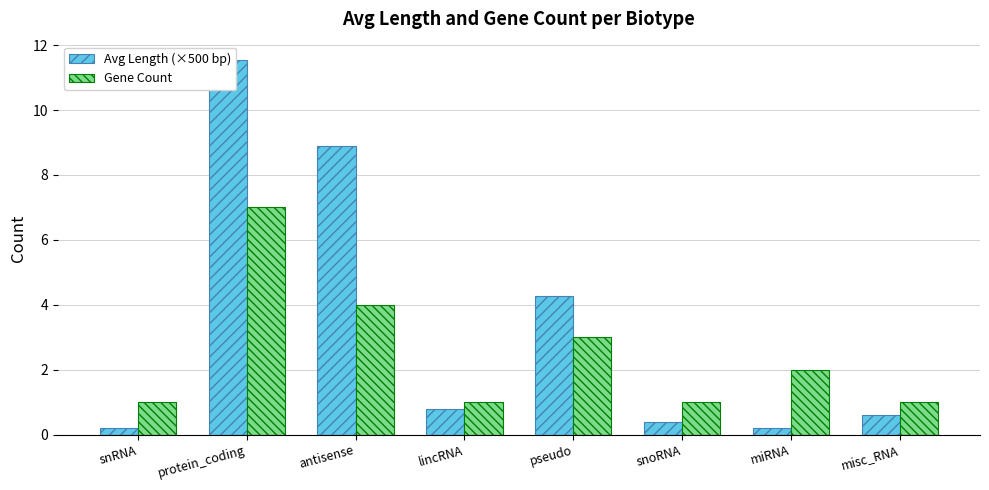

What is the minimum value shown in the chart?

0.2